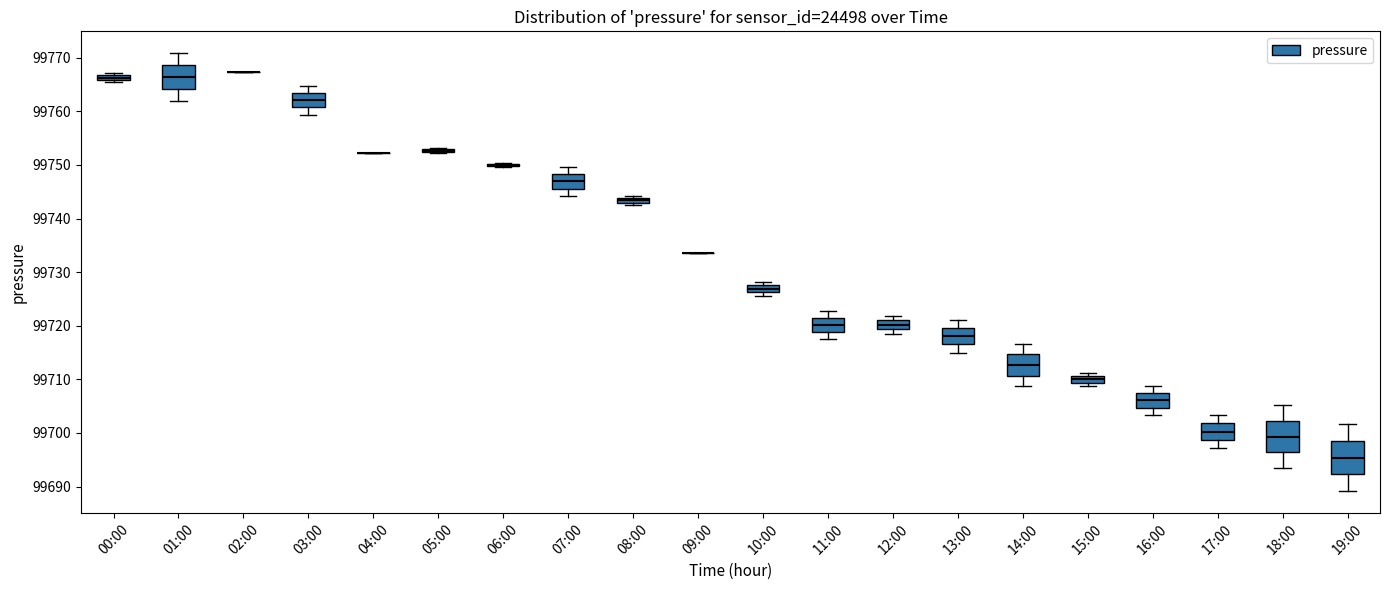

Where does the lower whisker of the box for 07:00 end on the y-axis? The values are not printed on the chart, so give them approximately, as read against the axis.

99744